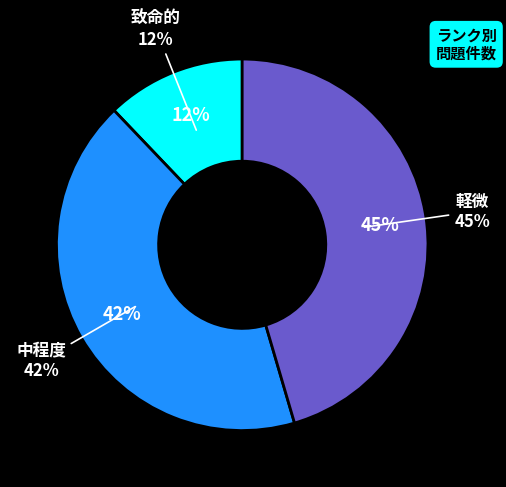

What portion of the pie excludes 致命的?

87.9%